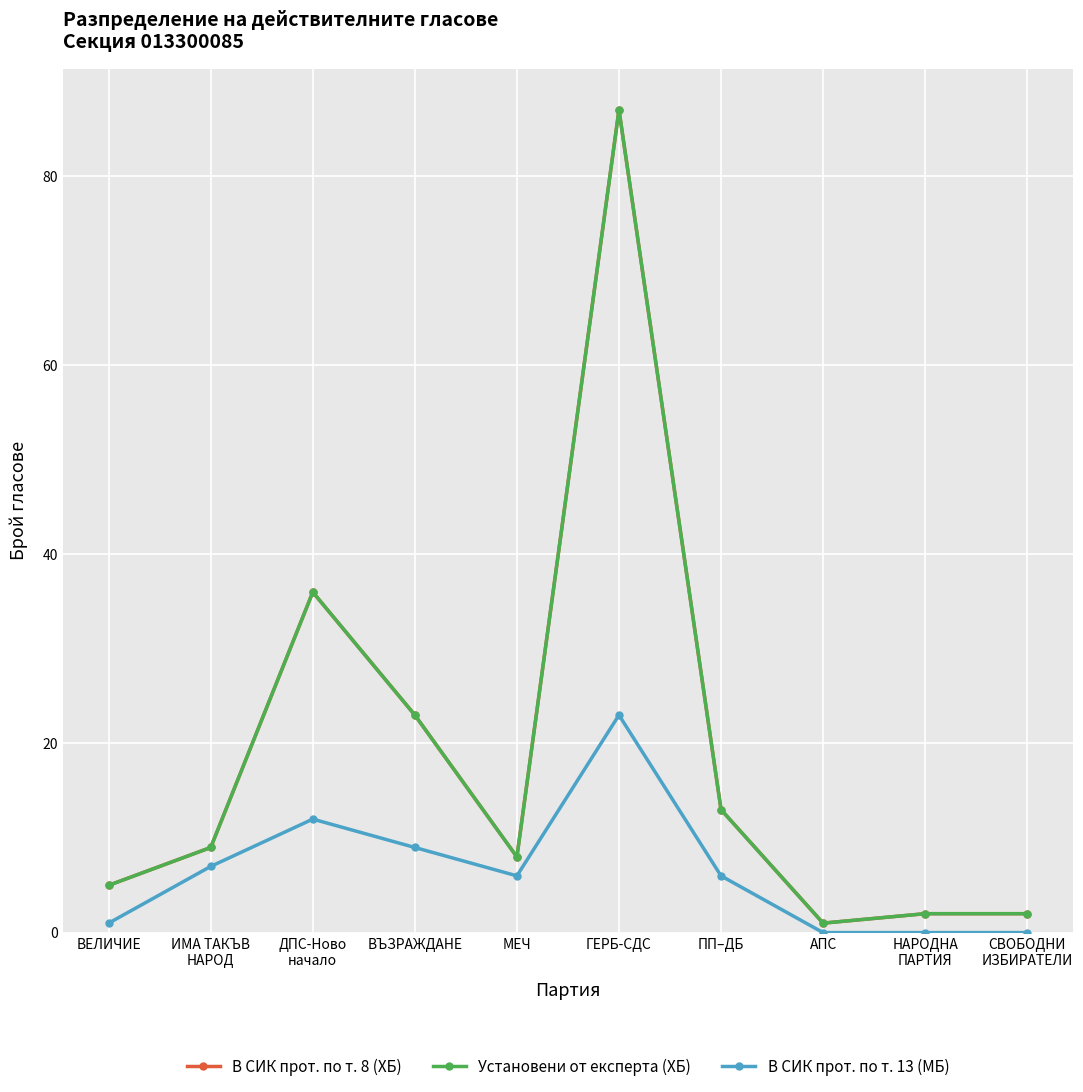

What is the label of the 5th point from the right?

ГЕРБ-СДС